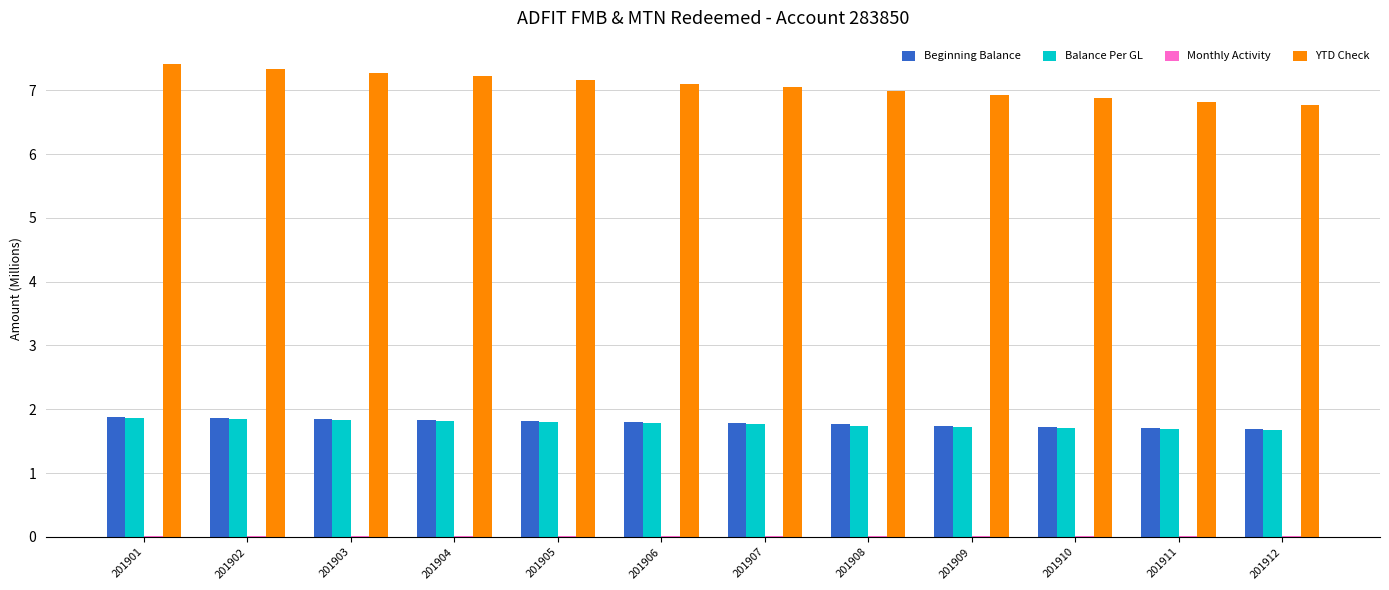

What is the highest value of the Beginning Balance series?

1.9